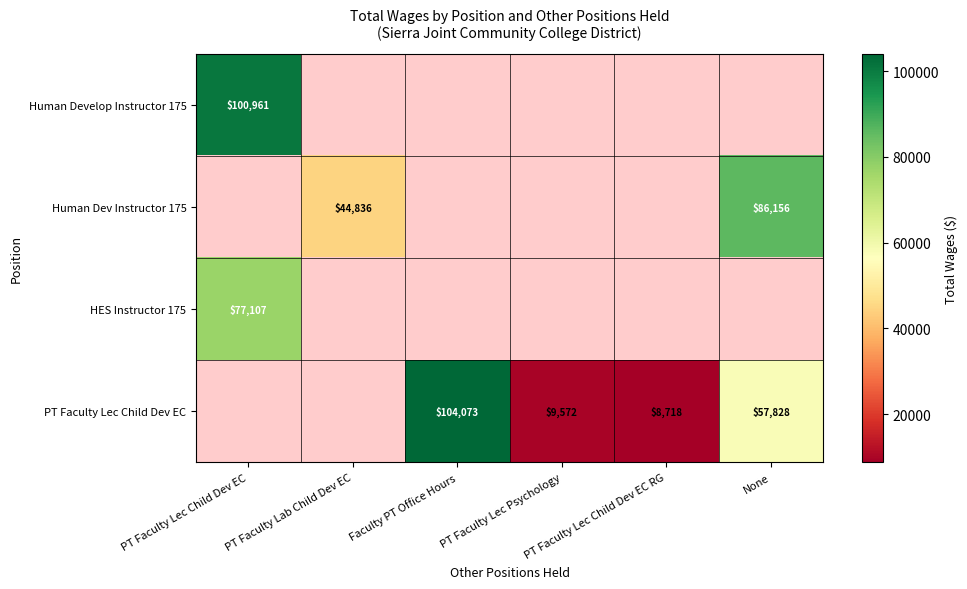

List the series in order of their overall mean, lowest first.

HES Instructor 175, Human Develop Instructor 175, Human Dev Instructor 175, PT Faculty Lec Child Dev EC